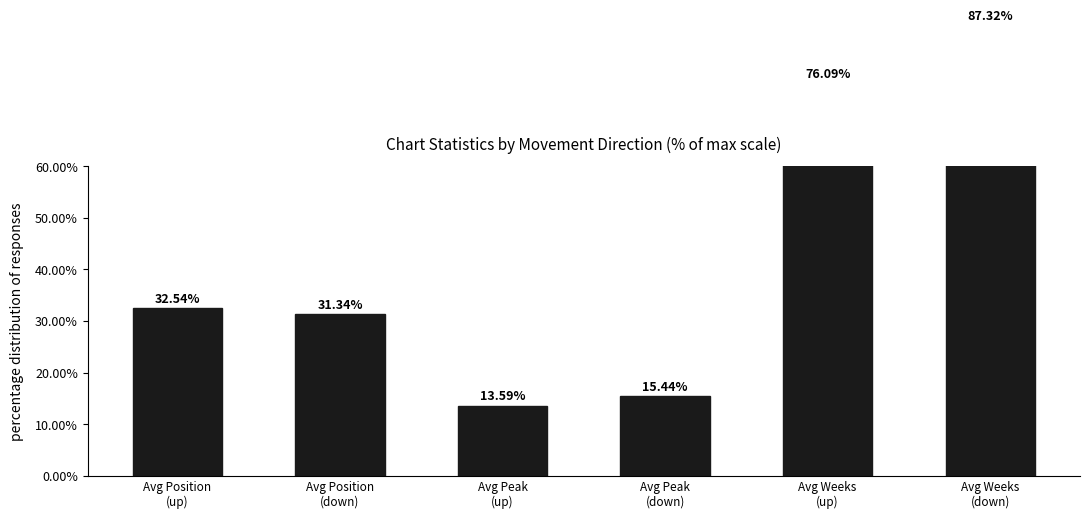

At which label does Average Position first exceed 28?

up